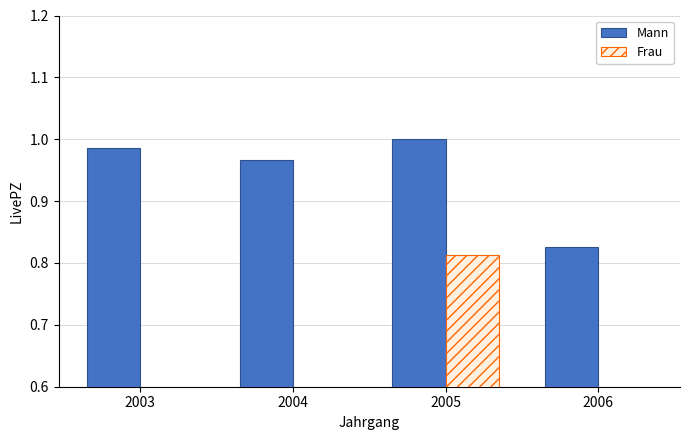

At how many categories does at least one series exceed 0?

4